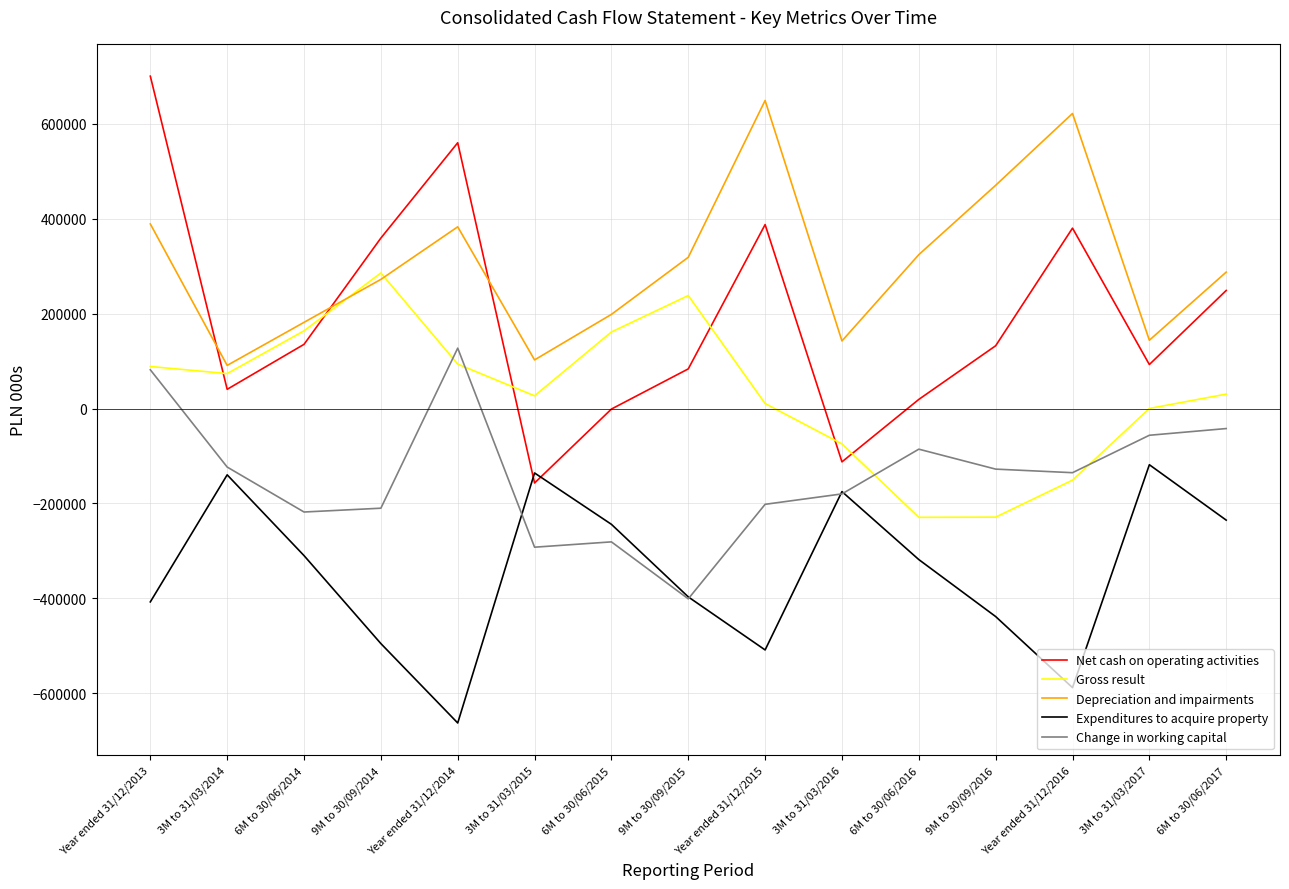

Rank the series by their maximum value, from lowest to highest.

Expenditures to acquire property, Change in working capital, Gross result, Depreciation and impairments, Net cash on operating activities